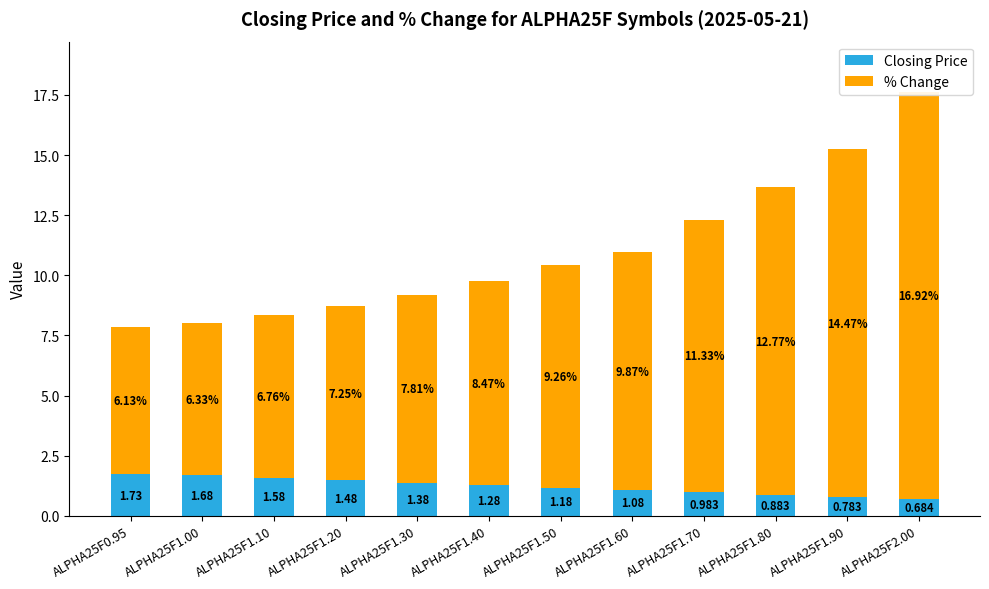

How many bars are there in each group?

2